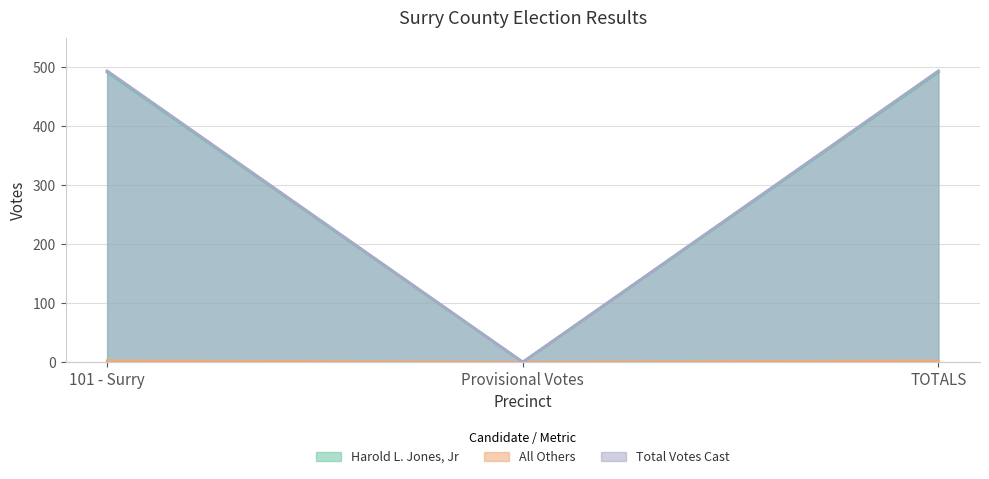

Which has a higher value, TOTALS or 101 - Surry?

TOTALS